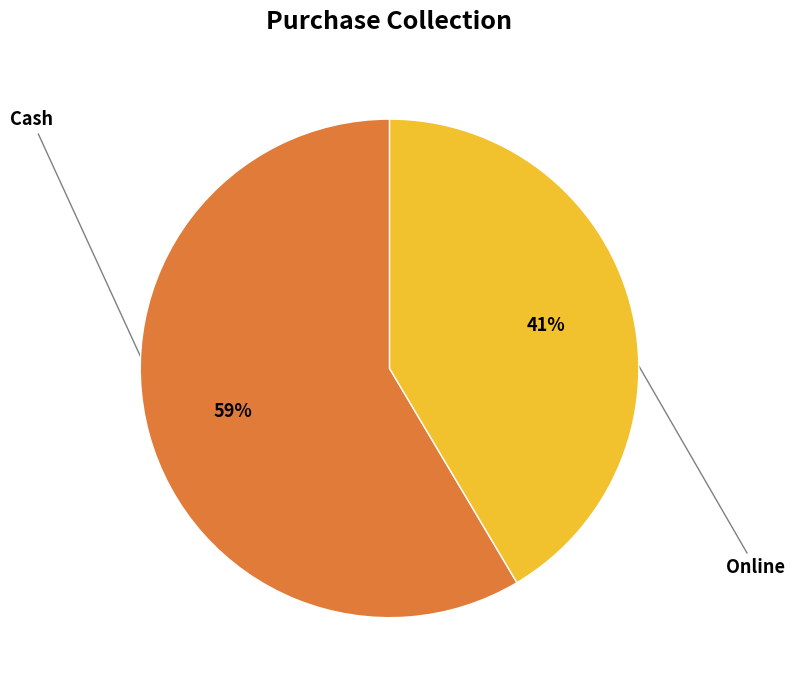

To the nearest percent, what is the average slice percentage?

50%